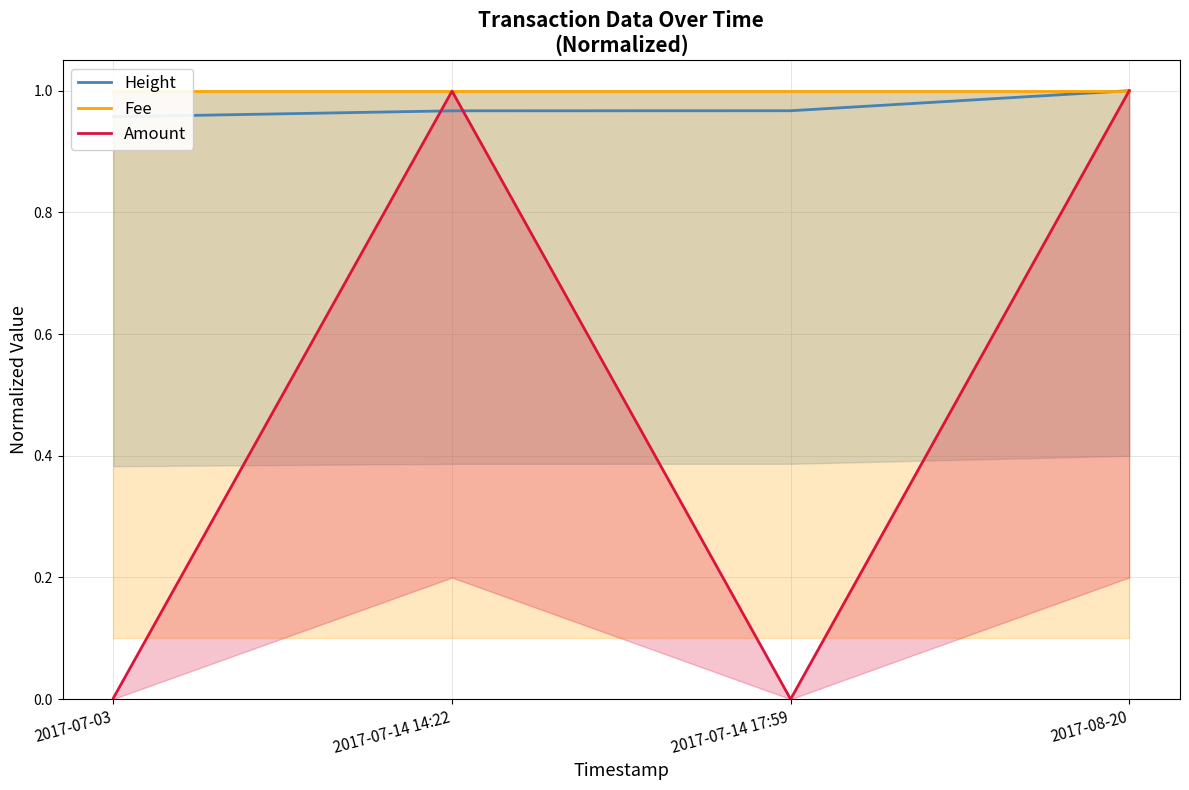

How many data points does each series have?

4